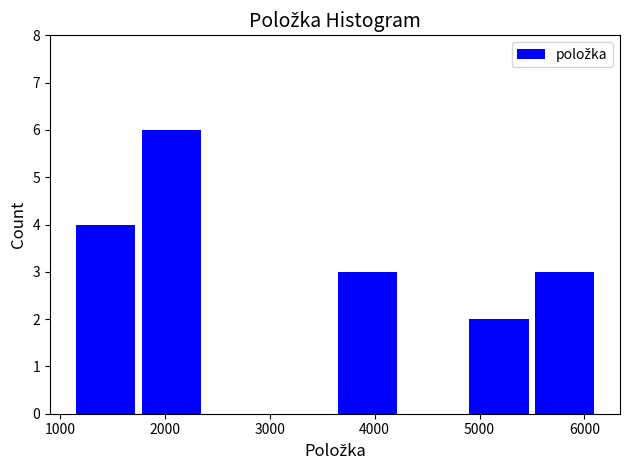

Reading left to right, transcribe this chart: for each bar, give the range it covers on the x-axis and its height. Neither the bar edges nor the heights are printed on the chart, so give them approximately, as read against the axes.

1100 to 1700: 4
1700 to 2400: 6
2400 to 3000: 0
3000 to 3600: 0
3600 to 4200: 3
4200 to 4900: 0
4900 to 5500: 2
5500 to 6100: 3